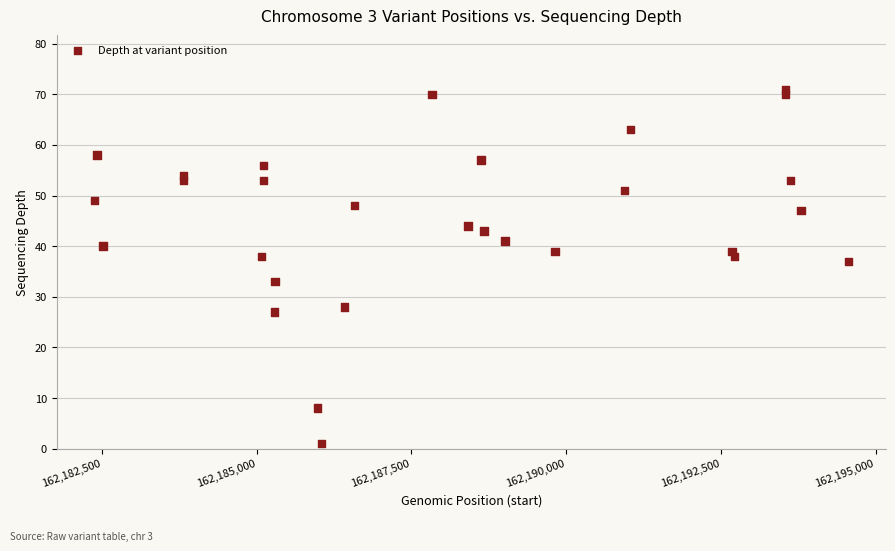

What is the range of X values (max minus min)?

12182